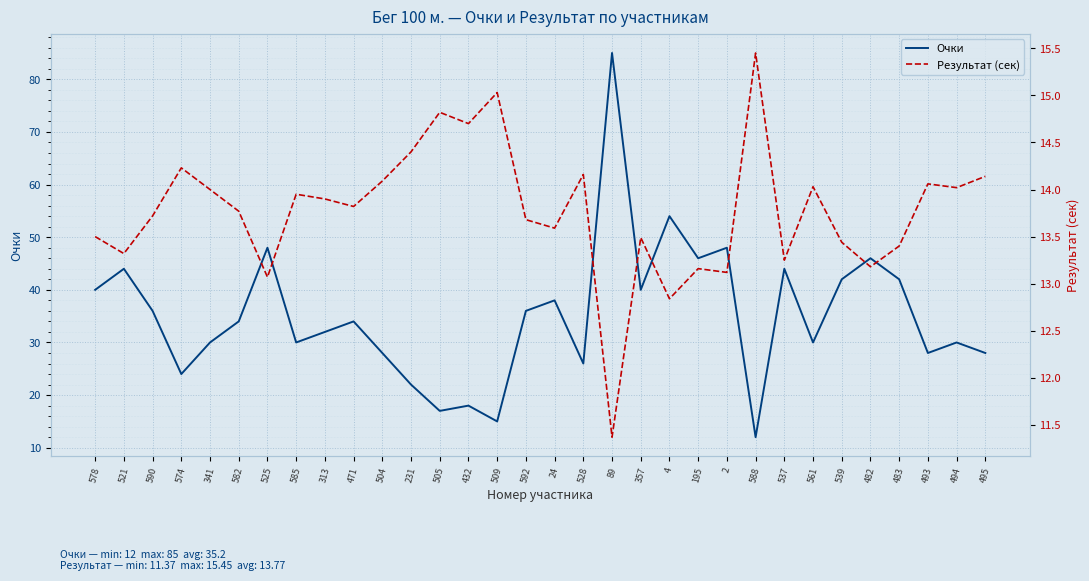

Reading left to right, what are all the values shown in this chart?

Очки: 40.0	44.0	36.0	24.0	30.0	34.0	48.0	30.0	32.0	34.0	28.0	22.0	17.0	18.0	15.0	36.0	38.0	26.0	85.0	40.0	54.0	46.0	48.0	12.0	44.0	30.0	42.0	46.0	42.0	28.0	30.0	28.0
Результат (сек): 13.5	13.3	13.7	14.2	14.0	13.8	13.1	13.9	13.9	13.8	14.1	14.4	14.8	14.7	15.0	13.7	13.6	14.2	11.4	13.5	12.8	13.2	13.1	15.4	13.2	14.0	13.4	13.2	13.4	14.1	14.0	14.1